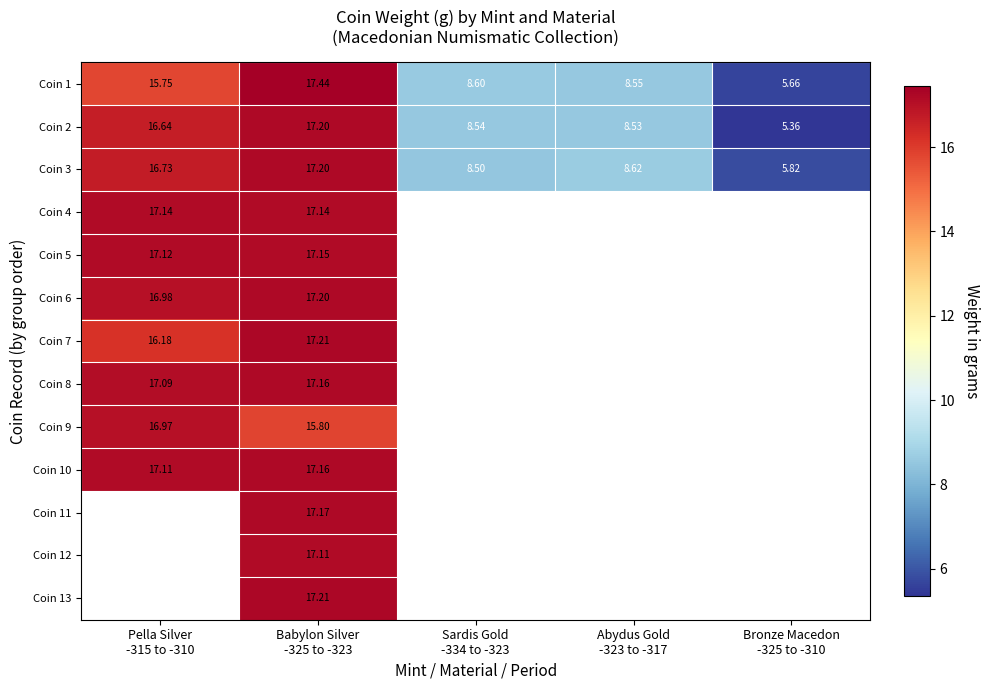

At Bronze Macedon -325 to -310, list the series in order from largest to smallest.

Coin 3, Coin 1, Coin 4, Coin 5, Coin 6, Coin 7, Coin 8, Coin 9, Coin 10, Coin 11, Coin 12, Coin 13, Coin 2